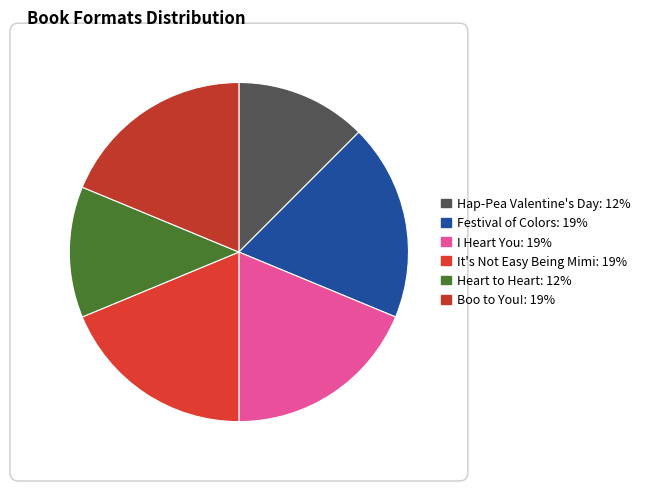

How many segments does this pie chart have?

6